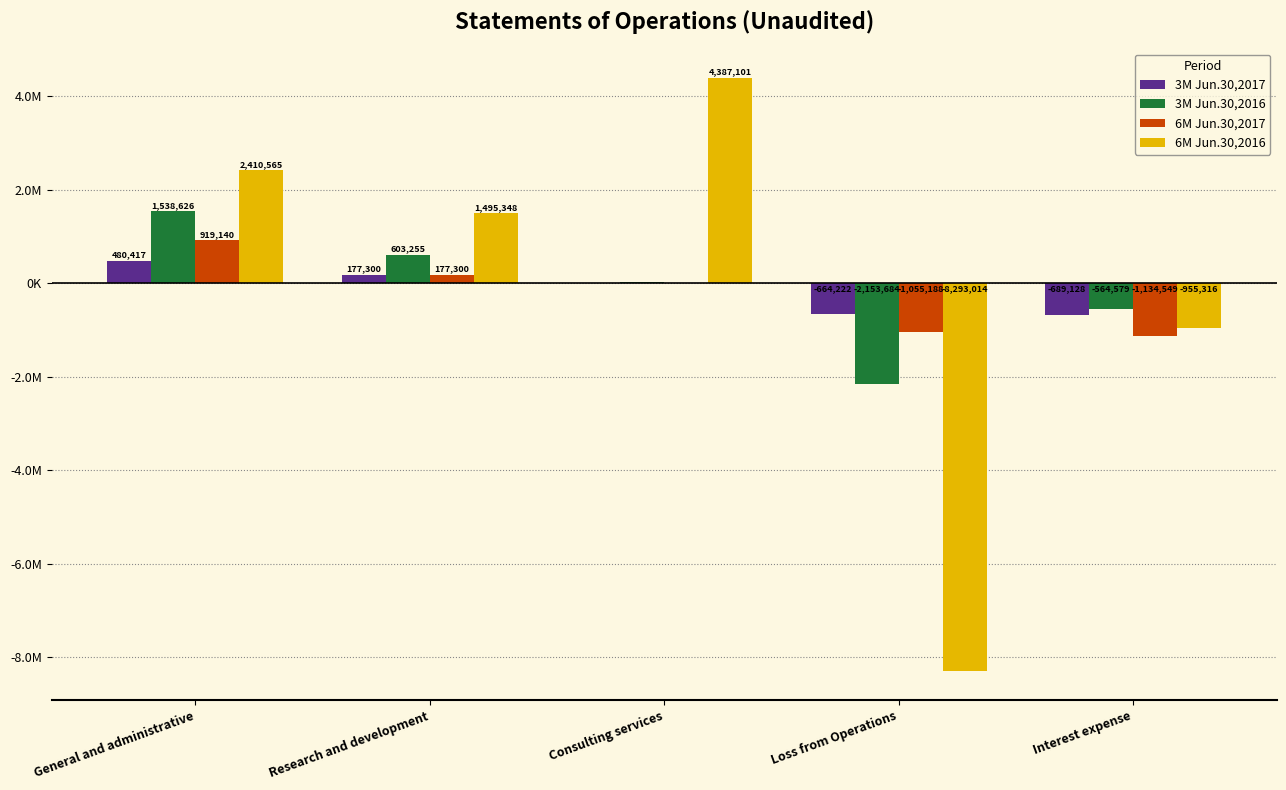

What are all the series names shown in the legend?

3M Jun.30,2017, 3M Jun.30,2016, 6M Jun.30,2017, 6M Jun.30,2016